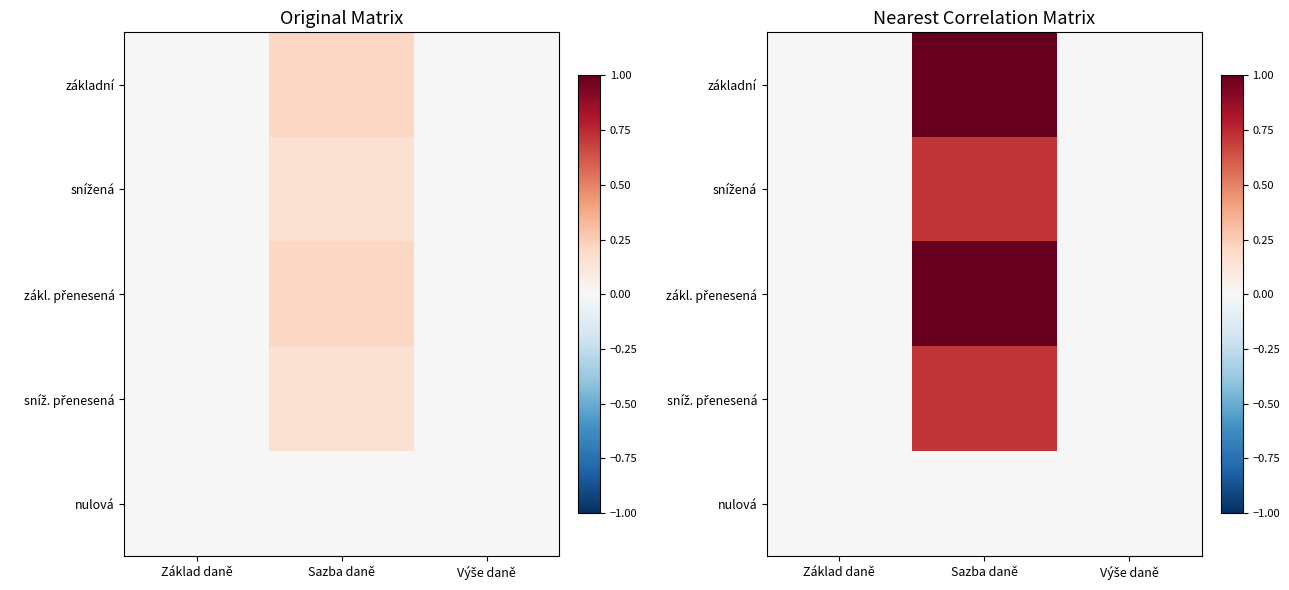

Between Výše daně and Základ daně, which is larger?

Výše daně